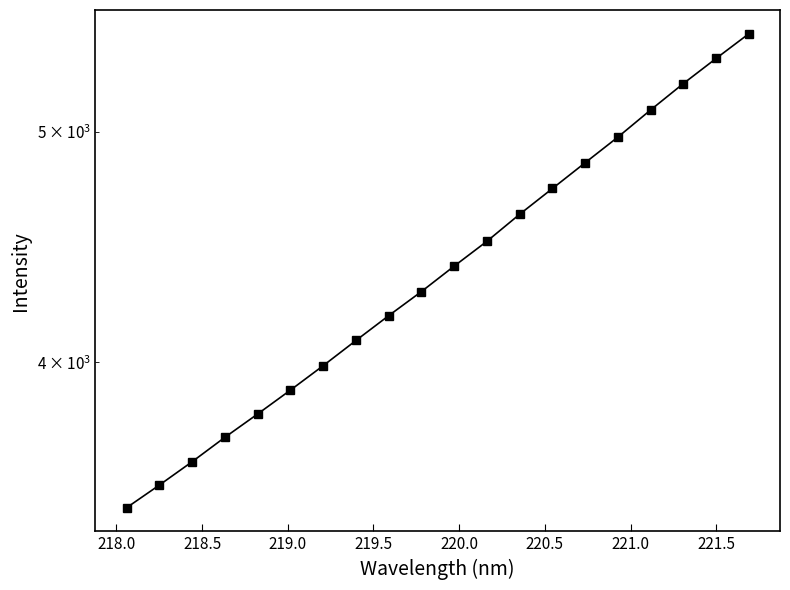

What is the difference between the second highest and second lowest values?

1816.8